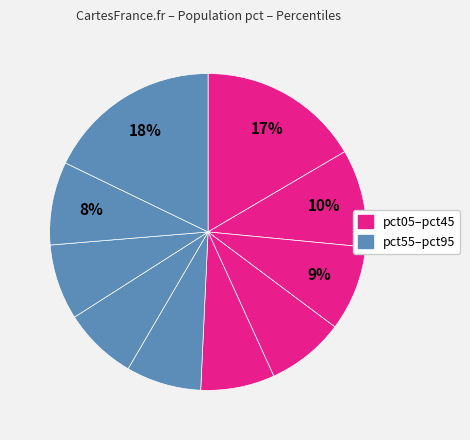

Rank the categories by value from lowest to highest.

pct65, pct45, pct55, pct75, pct35, pct85, pct25, pct15, pct05, pct95